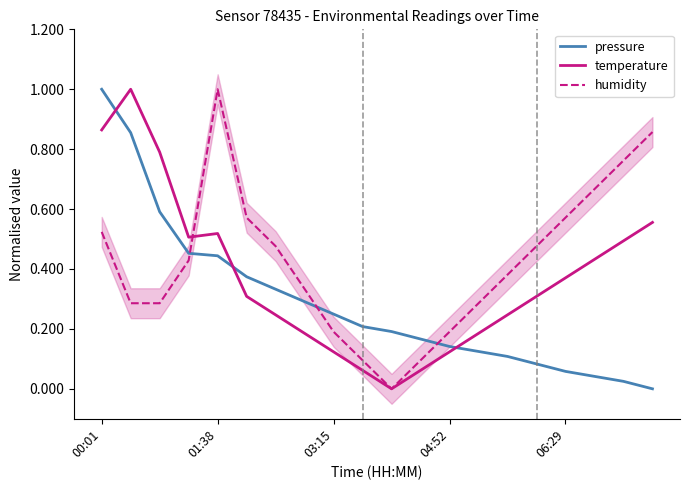

What is the greatest value displayed?

1.0